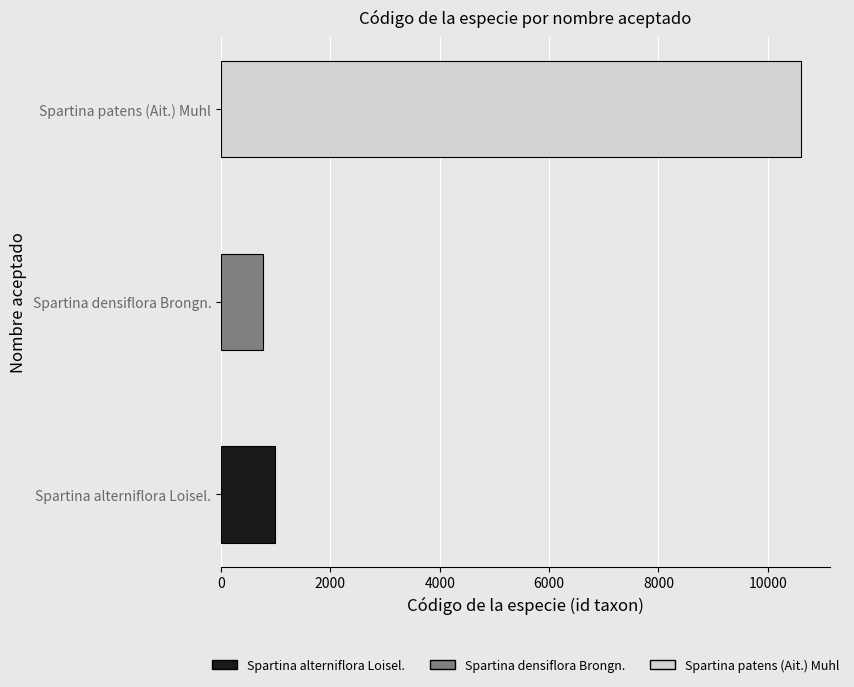

Rank the categories by value from highest to lowest.

Spartina patens (Ait.) Muhl, Spartina alterniflora Loisel., Spartina densiflora Brongn.